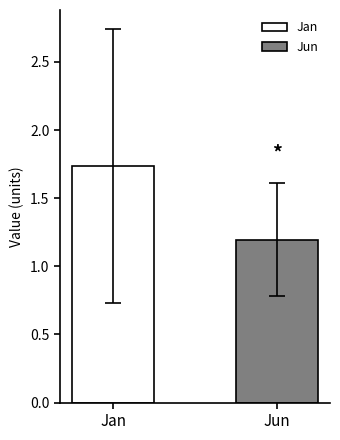

List the series in order of their peak value, highest first.

Jan, Jun